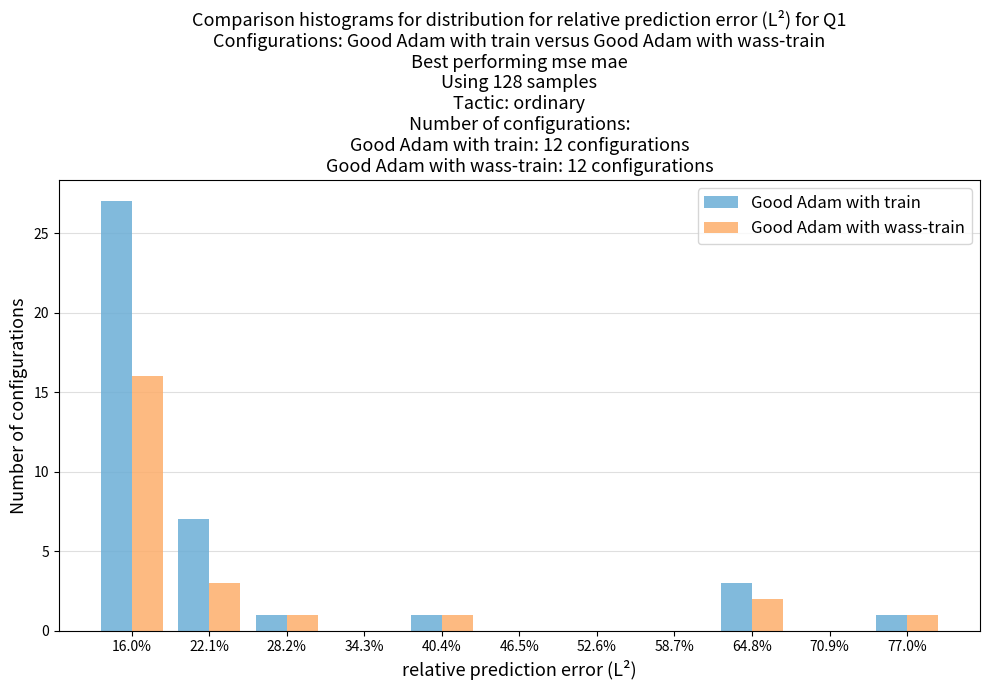

Reading left to right, transcribe all the data shown in this chart.

Good Adam with train: 16.0%=27	22.1%=7	28.2%=1	34.3%=0	40.4%=1	46.5%=0	52.6%=0	58.7%=0	64.8%=3	70.9%=0	77.0%=1
Good Adam with wass-train: 16.0%=16	22.1%=3	28.2%=1	34.3%=0	40.4%=1	46.5%=0	52.6%=0	58.7%=0	64.8%=2	70.9%=0	77.0%=1